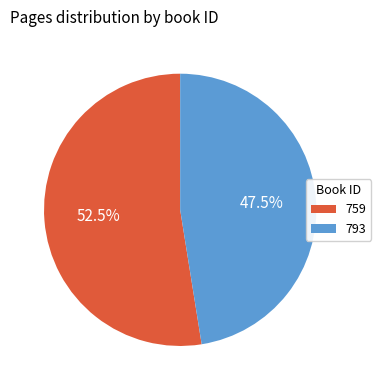

What portion of the pie excludes 759?

47.5%